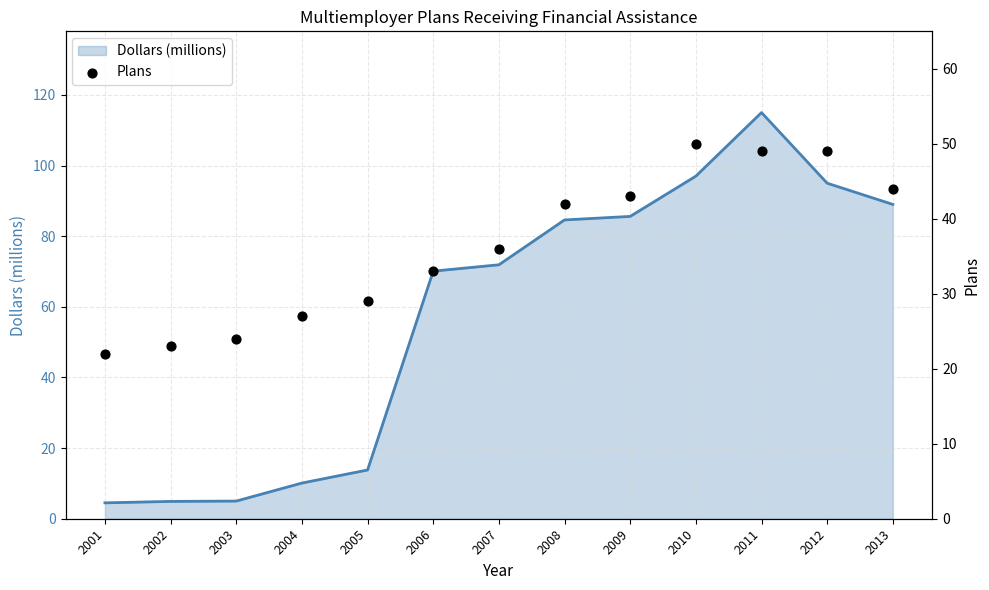

At which category is the sum across all series the highest?

2011